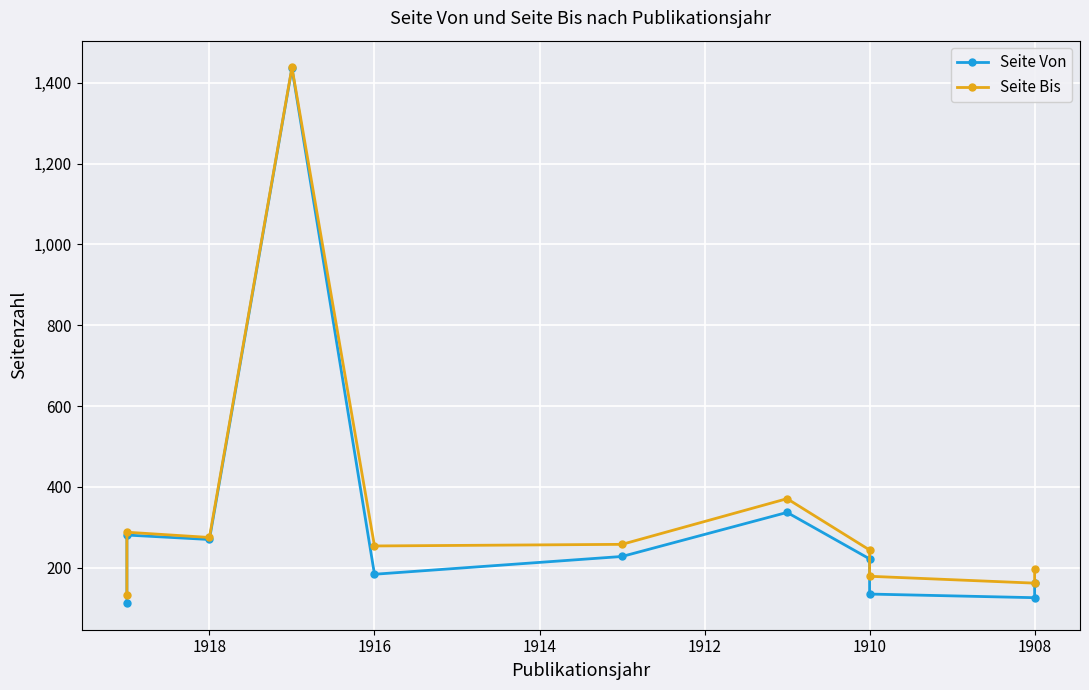

True or false: Seite Von and Seite Bis cross at least once.

False